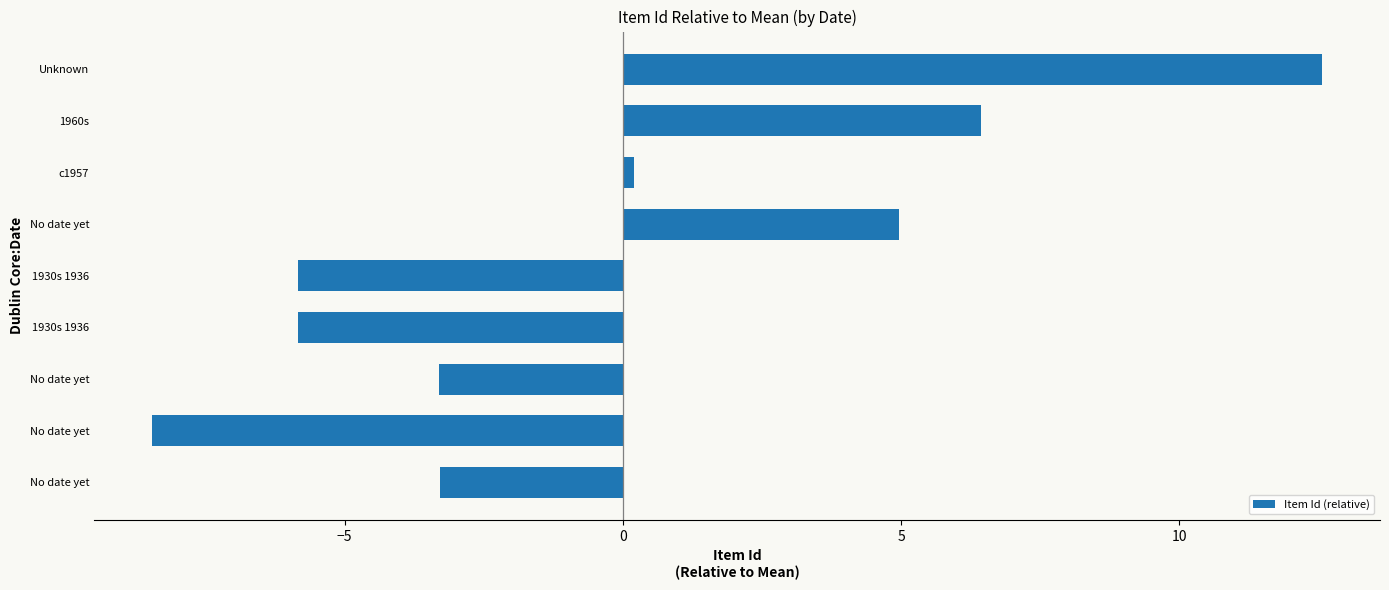

How many bars are there in total?

9